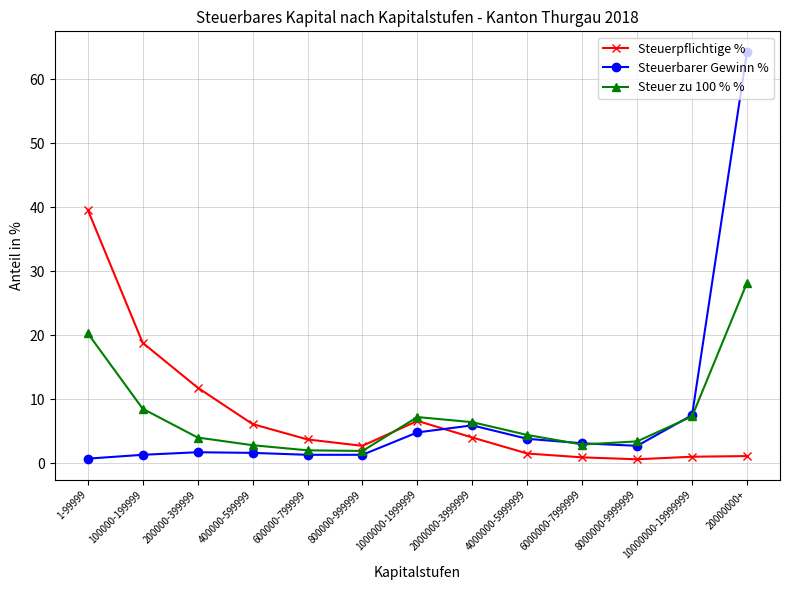

What is the difference between the Steuer zu 100 % % values at 1000000-1999999 and 4000000-5999999?

2.8